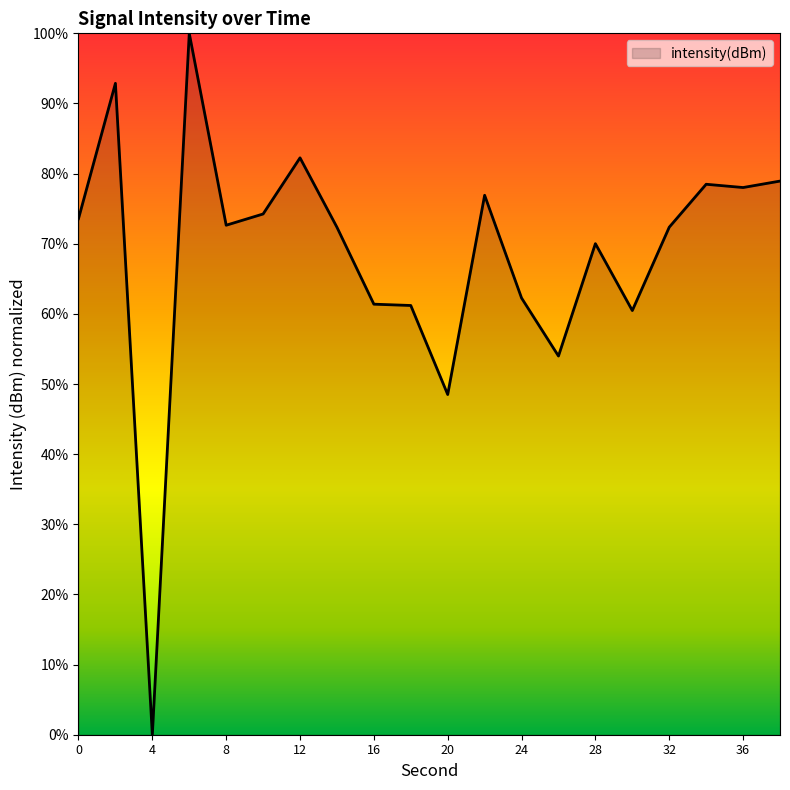

What is the maximum value shown in the chart?

100.0